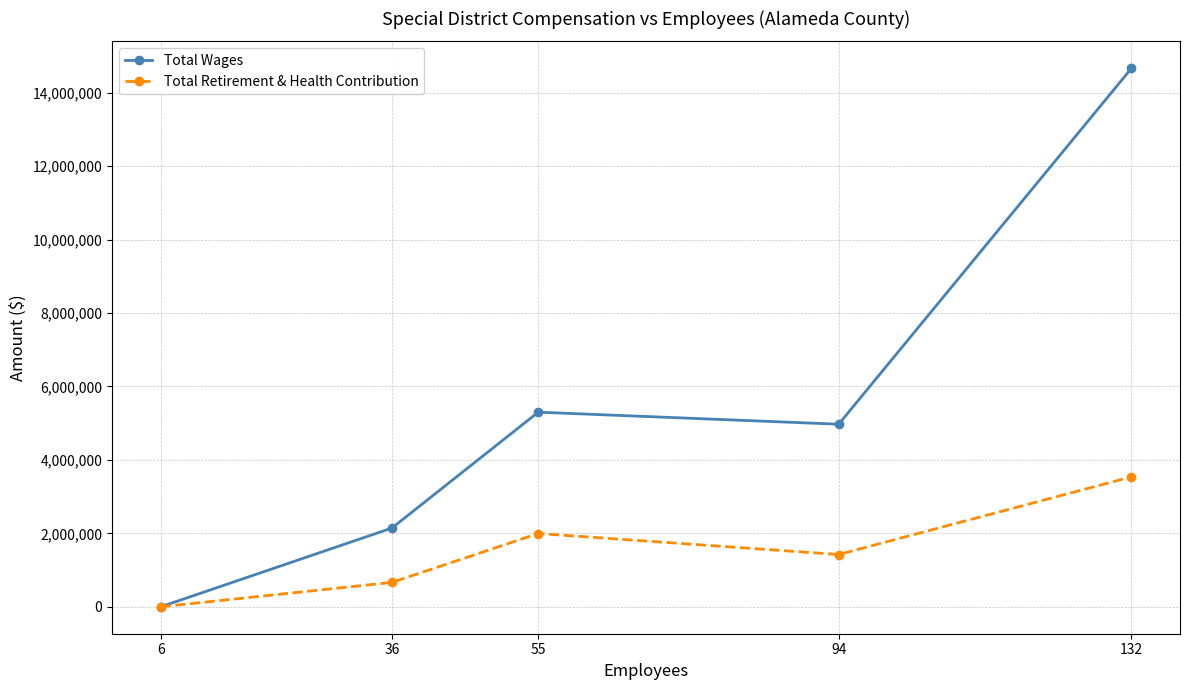

At how many categories does at least one series exceed 7281328?

1